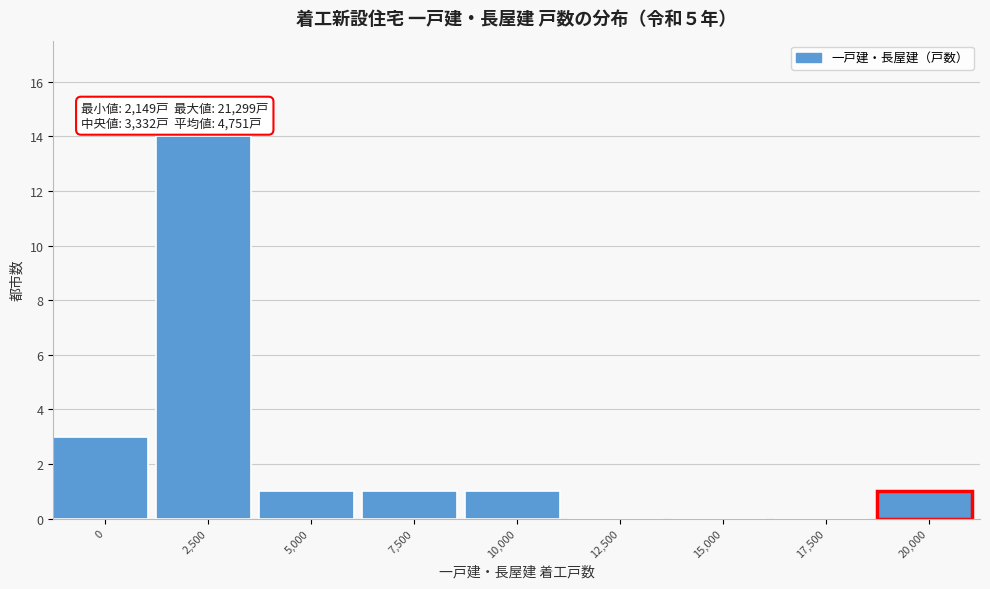

Reading left to right, list all the values displayed in this chart.

0=3	2,500=14	5,000=1	7,500=1	10,000=1	12,500=0	15,000=0	17,500=0	20,000=1